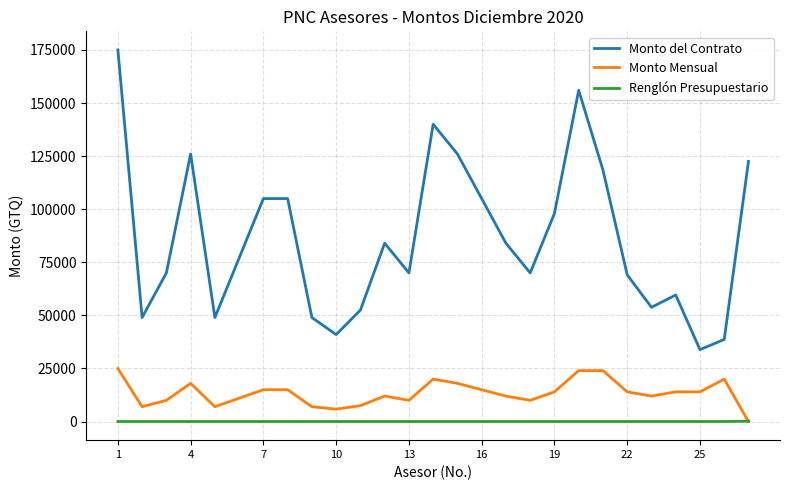

Which series has the largest total across all categories?

Monto del Contrato